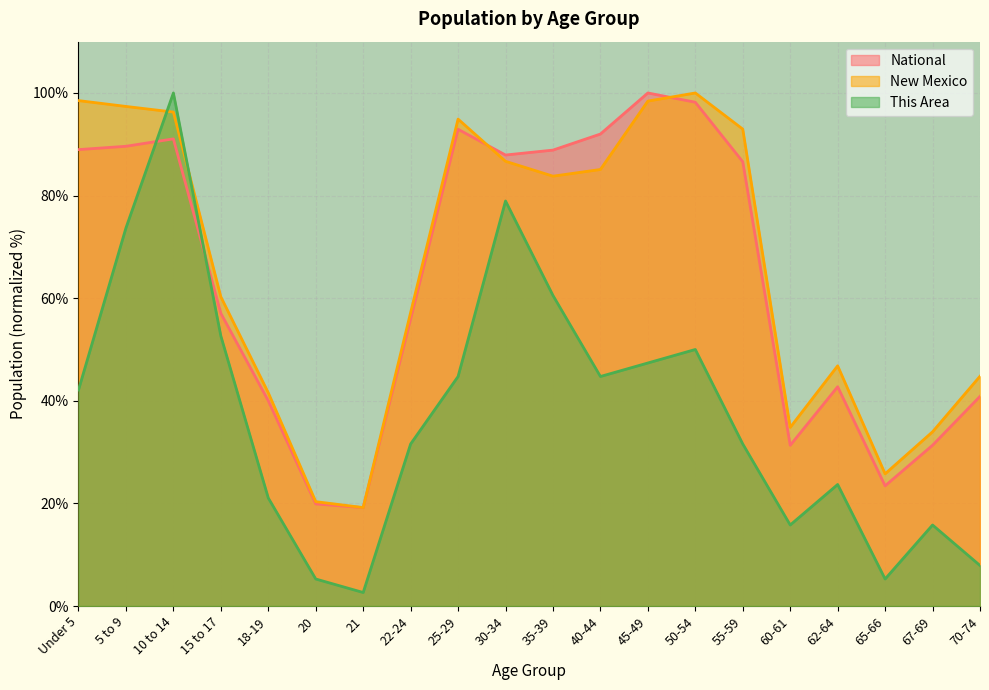

What is the label of the 10th point from the left?

30-34